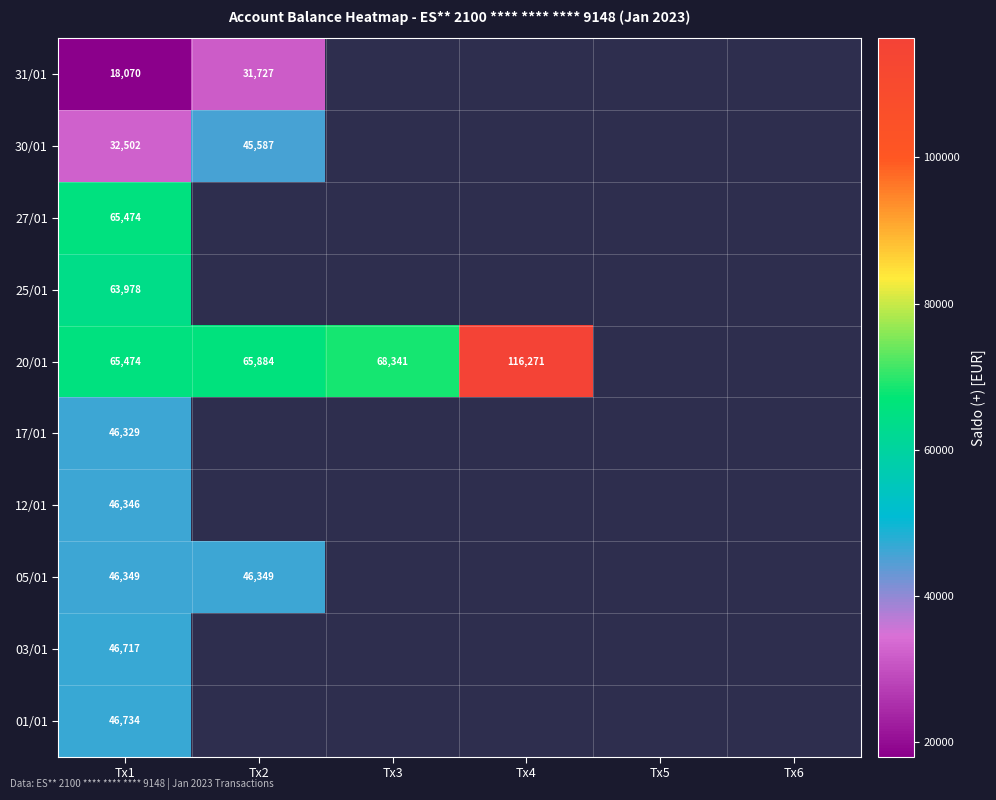

Which category has the highest value across all series?

Tx4